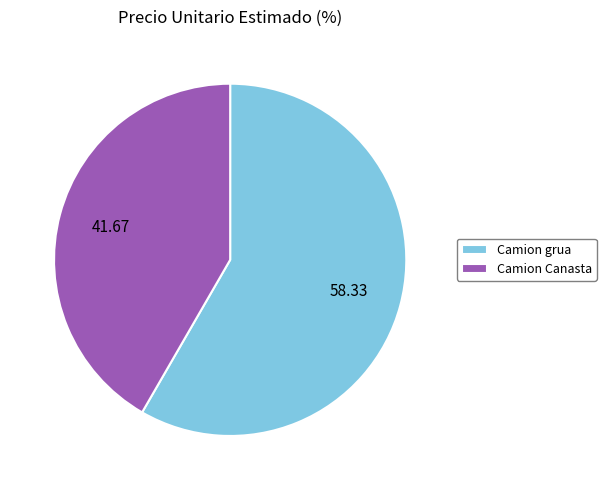

Between Camion grua and Camion Canasta, which is larger?

Camion grua